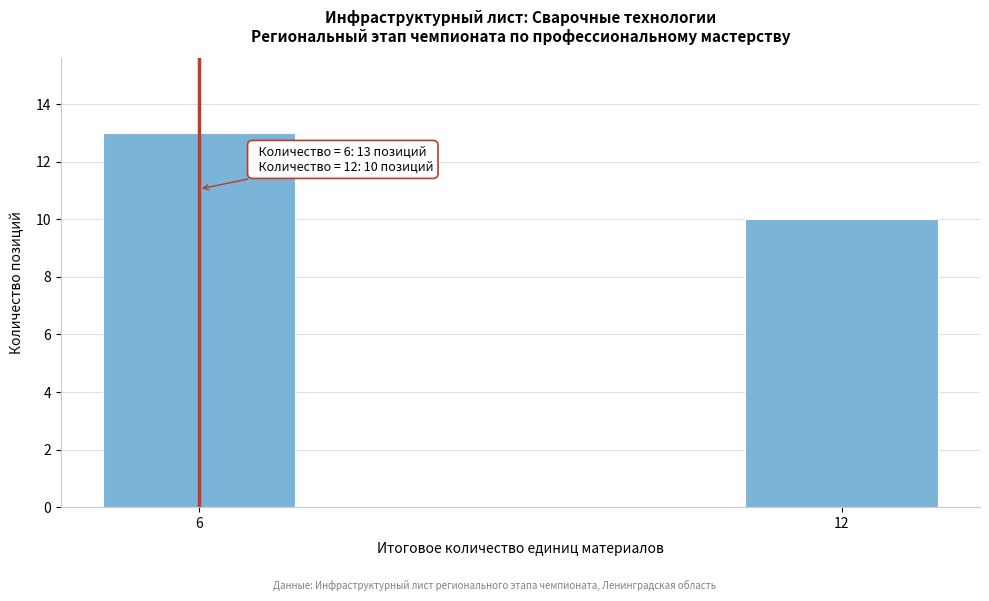

Reading left to right, transcribe all the data shown in this chart.

13	10